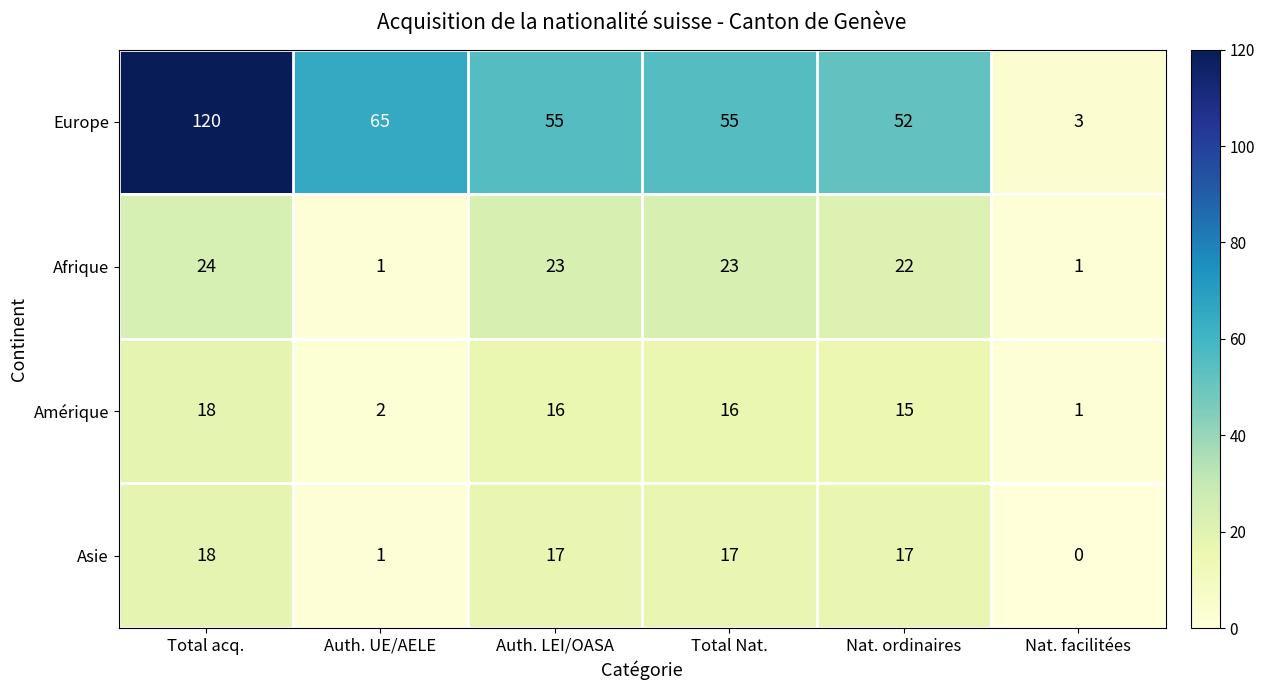

Is it true that Europe equals 202 at Total acq.?

False